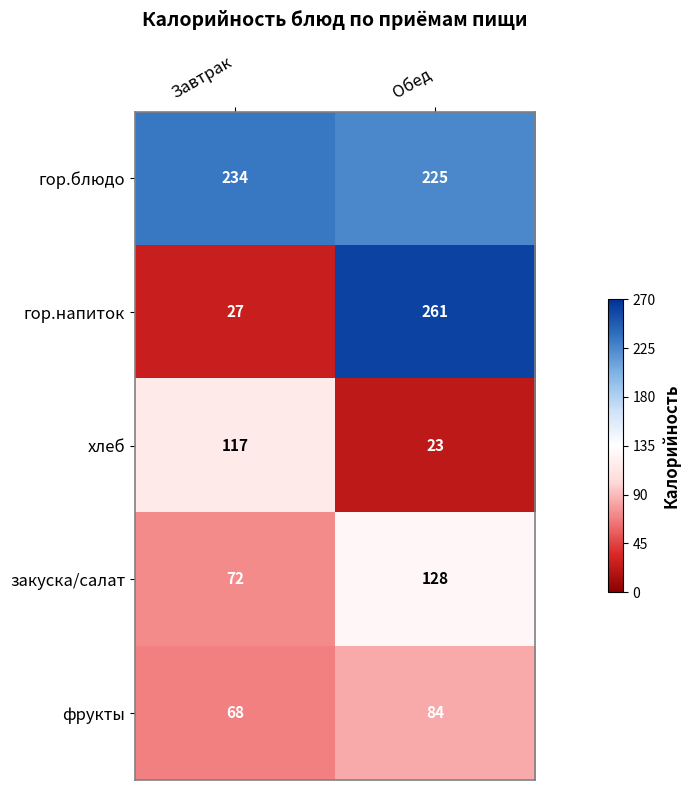

Rank the categories by гор.блюдо value from lowest to highest.

Обед, Завтрак